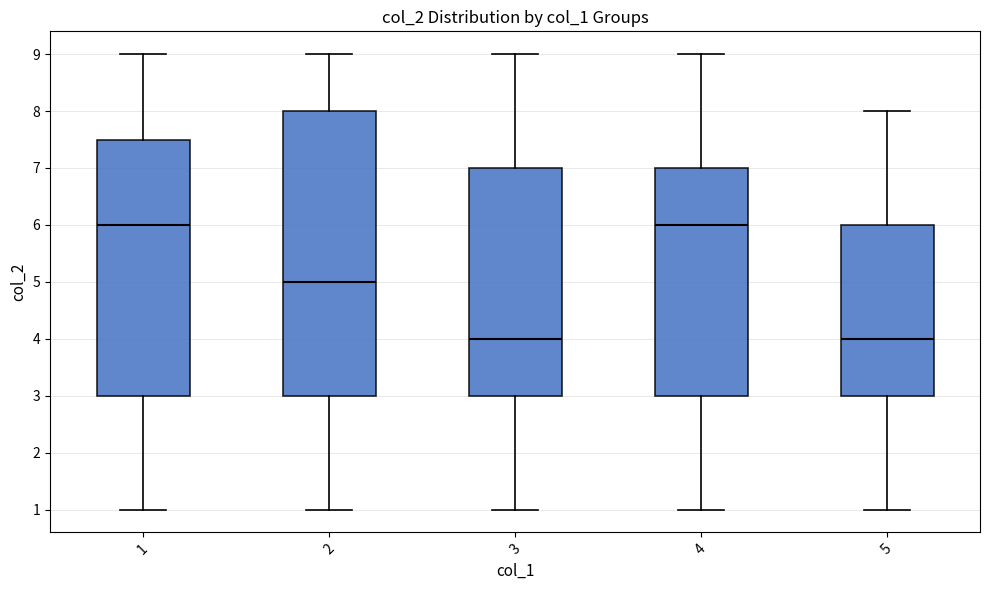

Reading left to right, transcribe this box plot: for each box, give where its median line is, the range the box spans, and where its two whiskers end, as read against the y-axis. The values are not printed on the chart, so give them approximately, as read against the axis.

1: median 6.0, box 3.0 to 7.5, whiskers 1.0 to 9.0
2: median 5.0, box 3.0 to 8.0, whiskers 1.0 to 9.0
3: median 4.0, box 3.0 to 7.0, whiskers 1.0 to 9.0
4: median 6.0, box 3.0 to 7.0, whiskers 1.0 to 9.0
5: median 4.0, box 3.0 to 6.0, whiskers 1.0 to 8.0